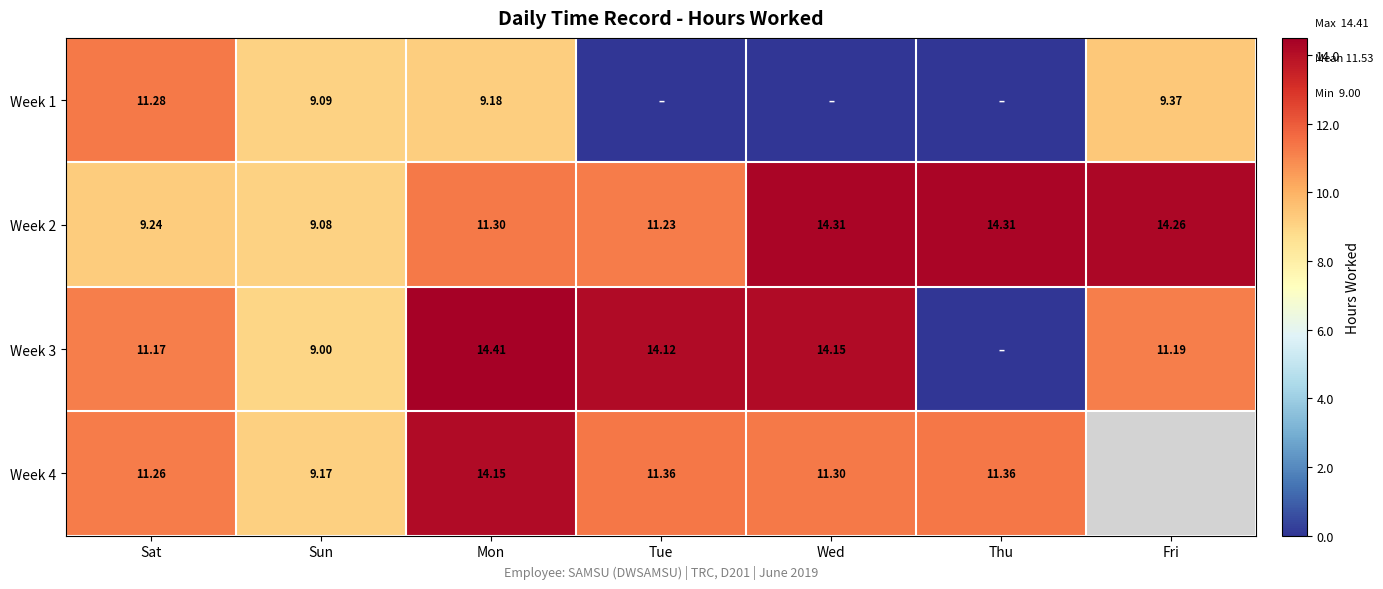

Is the value of Week 1 at Sat greater than the value of Week 4 at Sun?

Yes